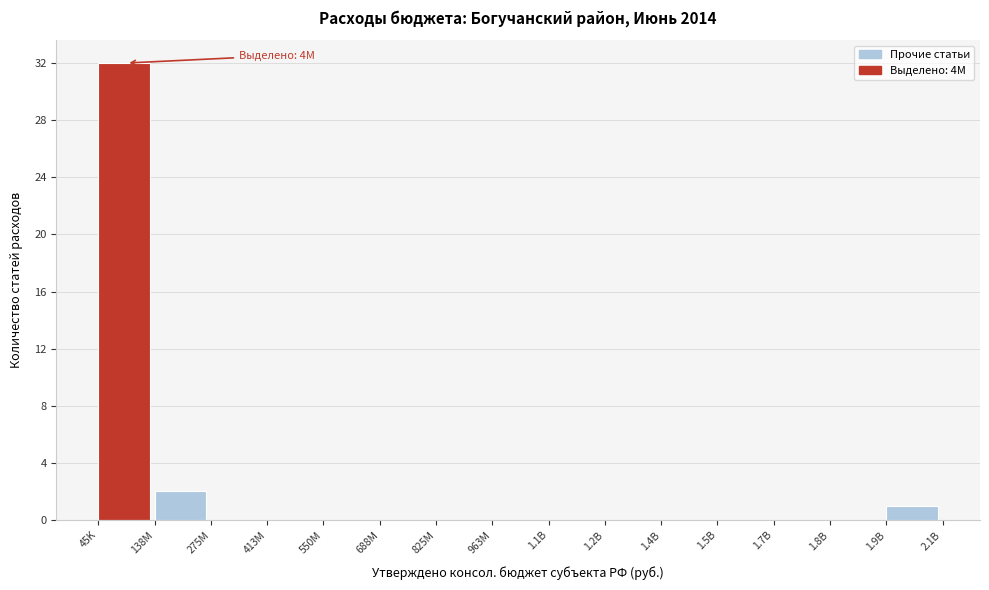

Reading left to right, extract all data points from this chart.

45K=32	138M=2	275M=0	413M=0	550M=0	688M=0	825M=0	963M=0	1.1B=0	1.2B=0	1.4B=0	1.5B=0	1.7B=0	1.8B=0	1.9B=1